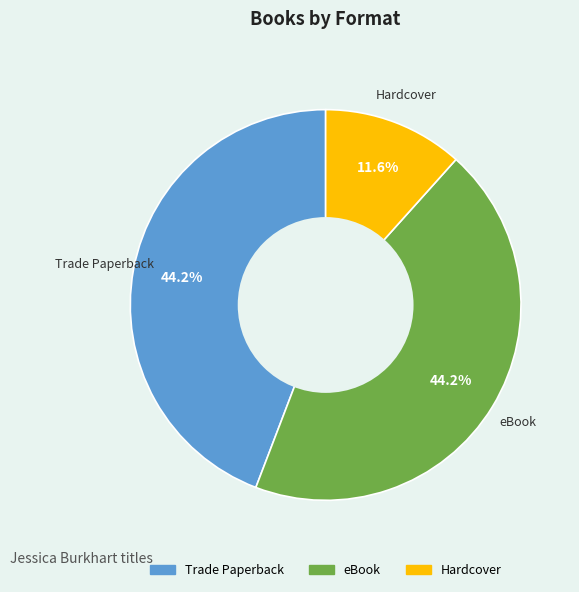

What percentage is the eBook slice, to the nearest percent?

44%